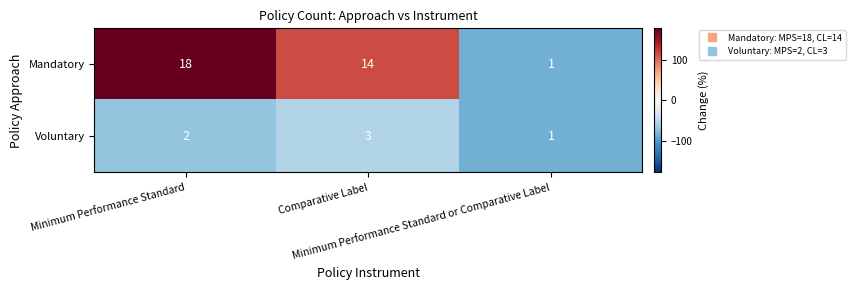

What is the highest value of the Mandatory series?

18